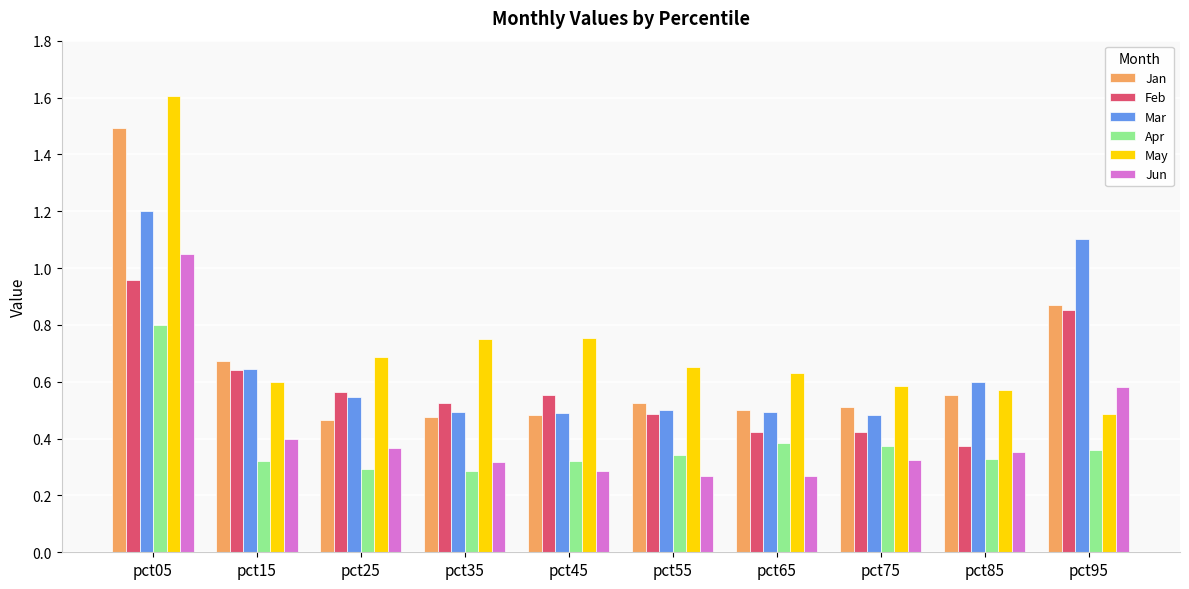

The Jan series shows 0.8 at pct05. True or false?

False